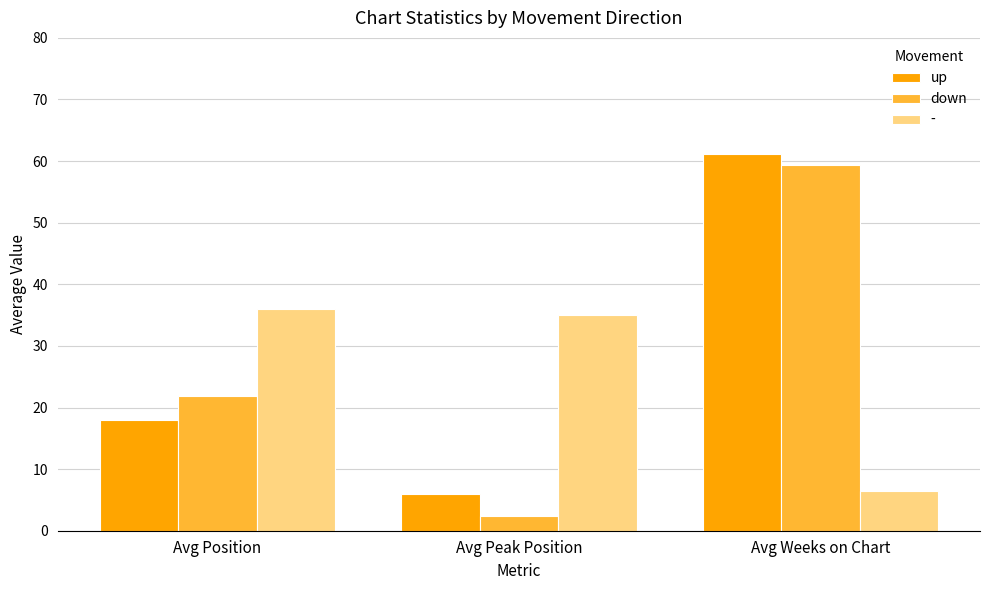

What is the greatest value displayed?

61.1